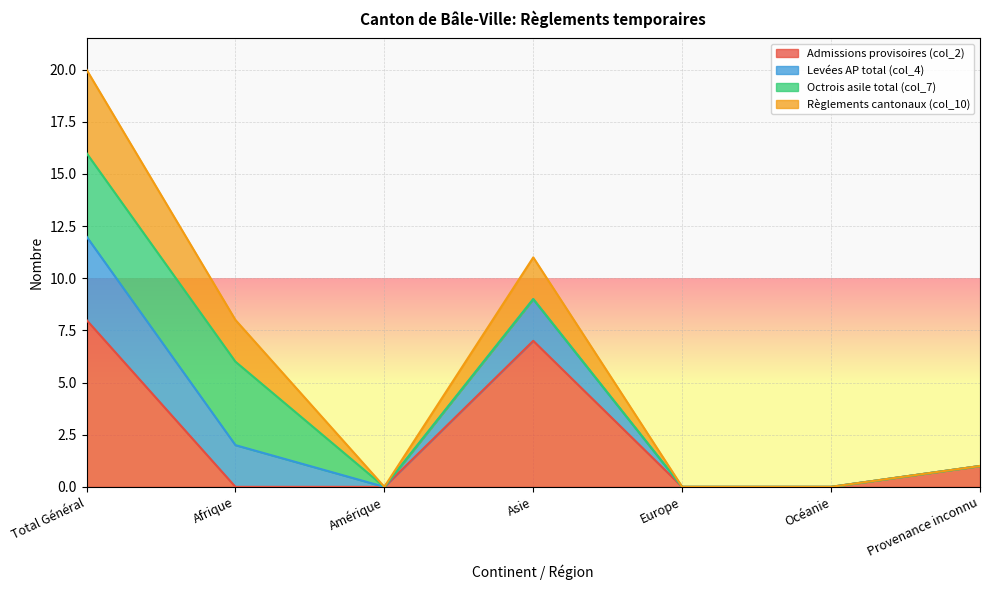

Is it true that Levées AP total (col_4) equals 0 at Europe?

True